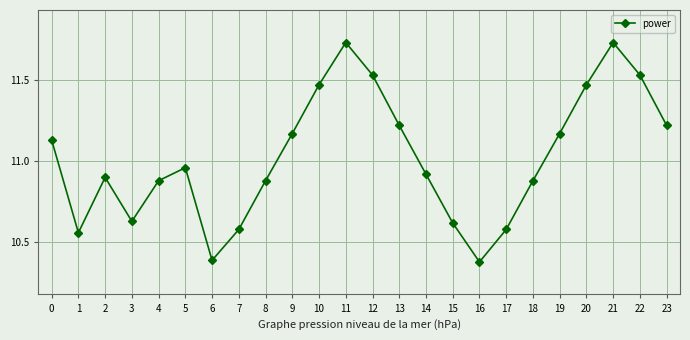

What is the difference between the second highest and second lowest values?

1.3